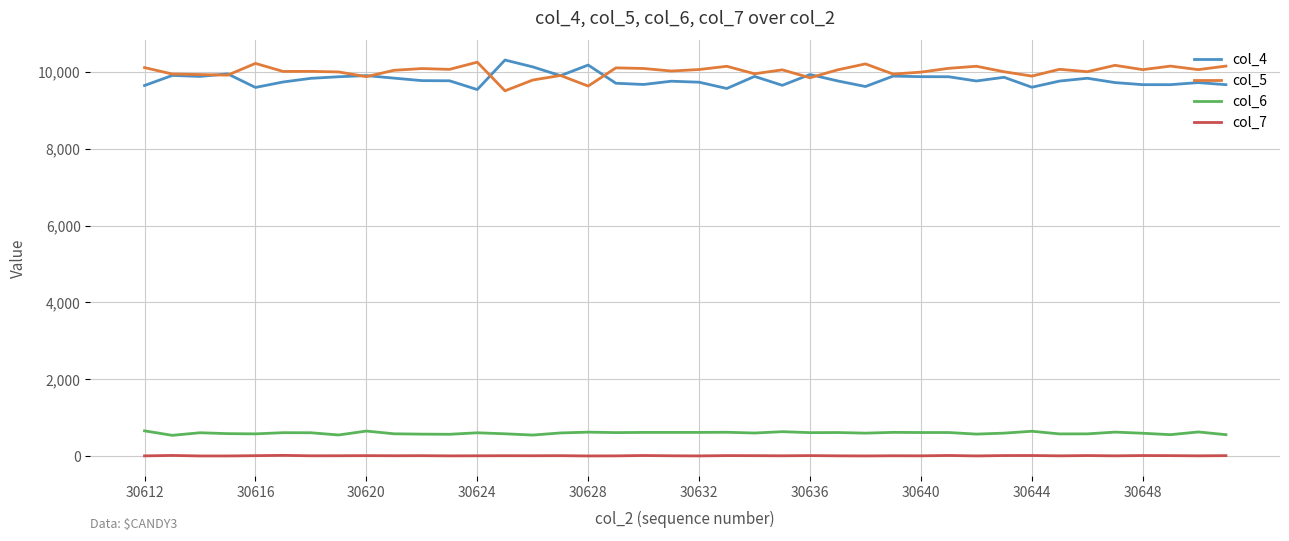

True or false: col_7 and col_4 intersect in this chart.

False